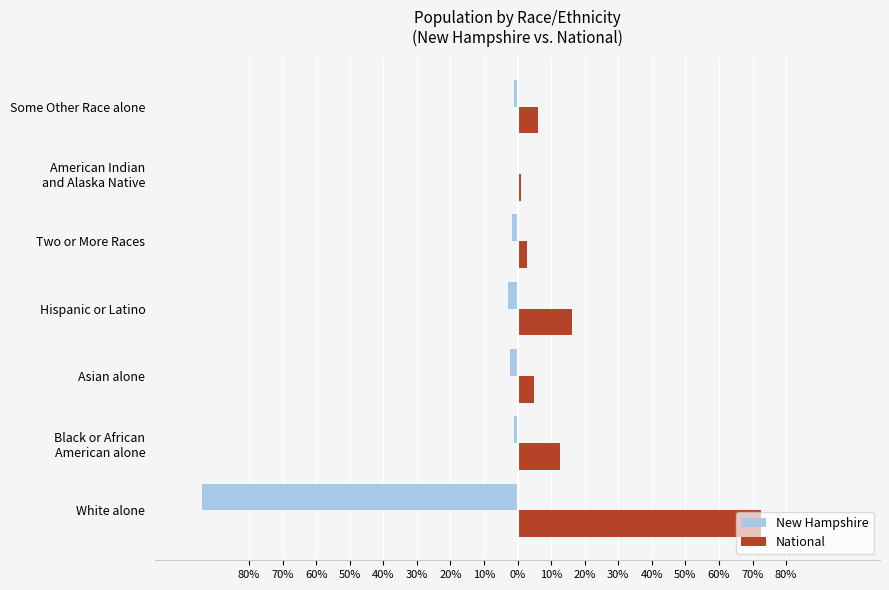

What is the maximum value for National?

72.4